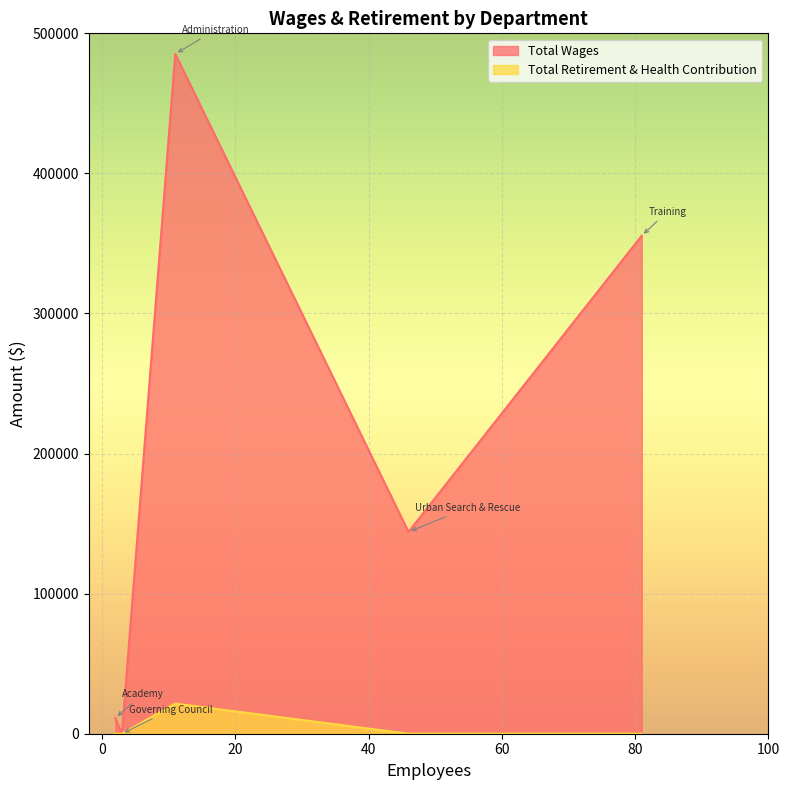

Is the value of Total Retirement & Health Contribution at Urban Search & Rescue greater than the value of Total Wages at Governing Council?

No